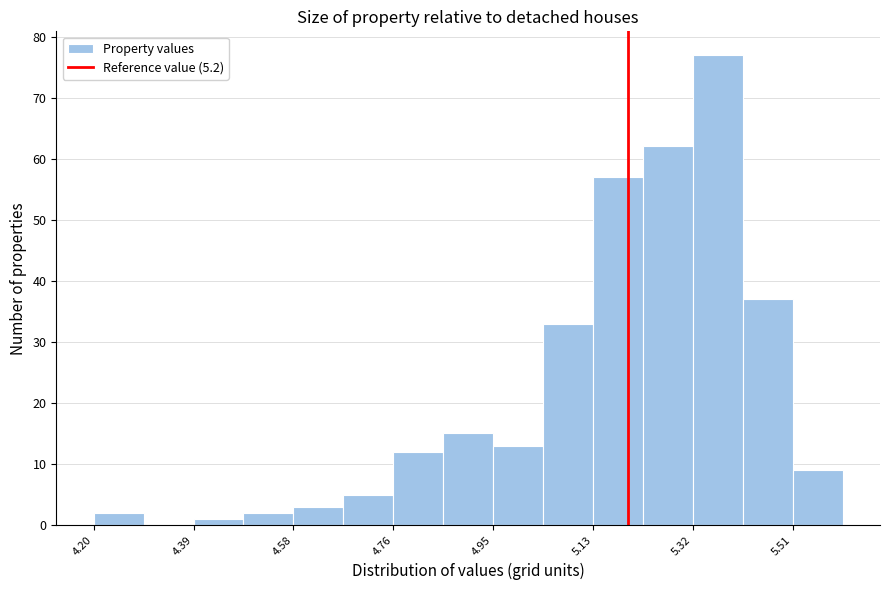

Over which range of the x-axis is the bar tallest?

5.32 to 5.42